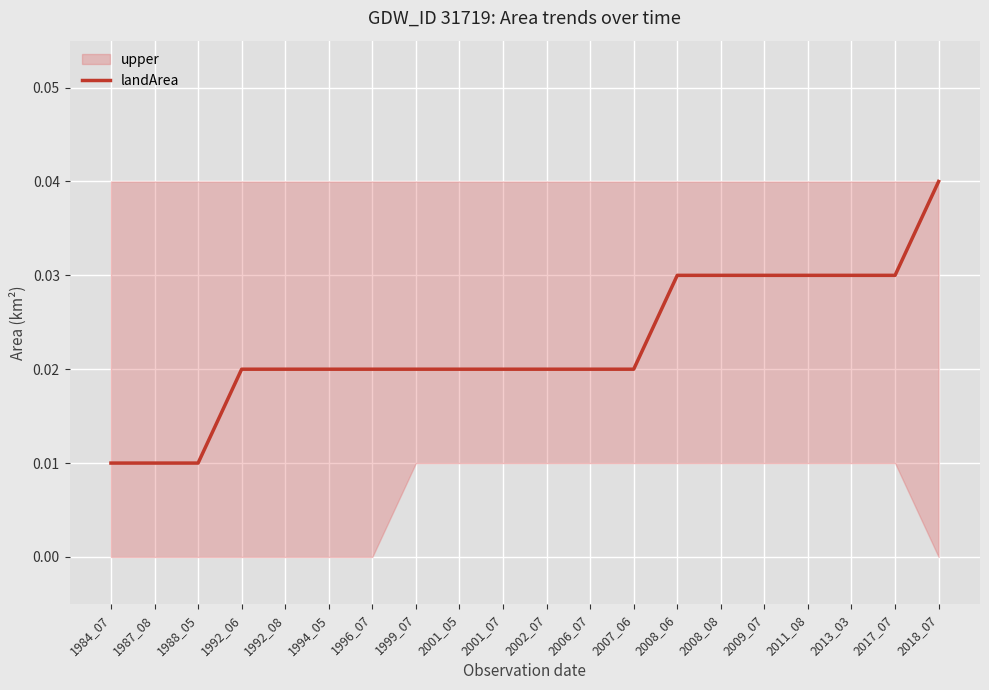

True or false: there are more than 1 points higher than both neighbors.

False